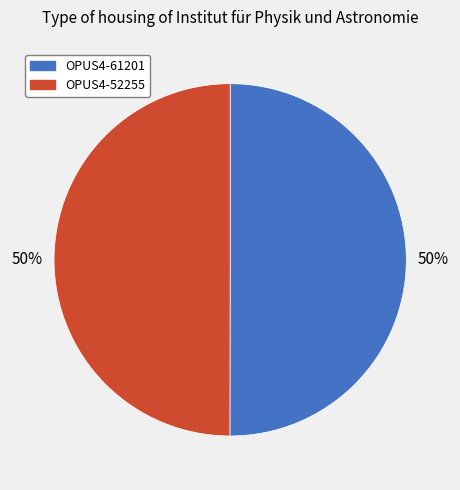

What is the ratio of the value at OPUS4-52255 to the value at OPUS4-61201?

1.0